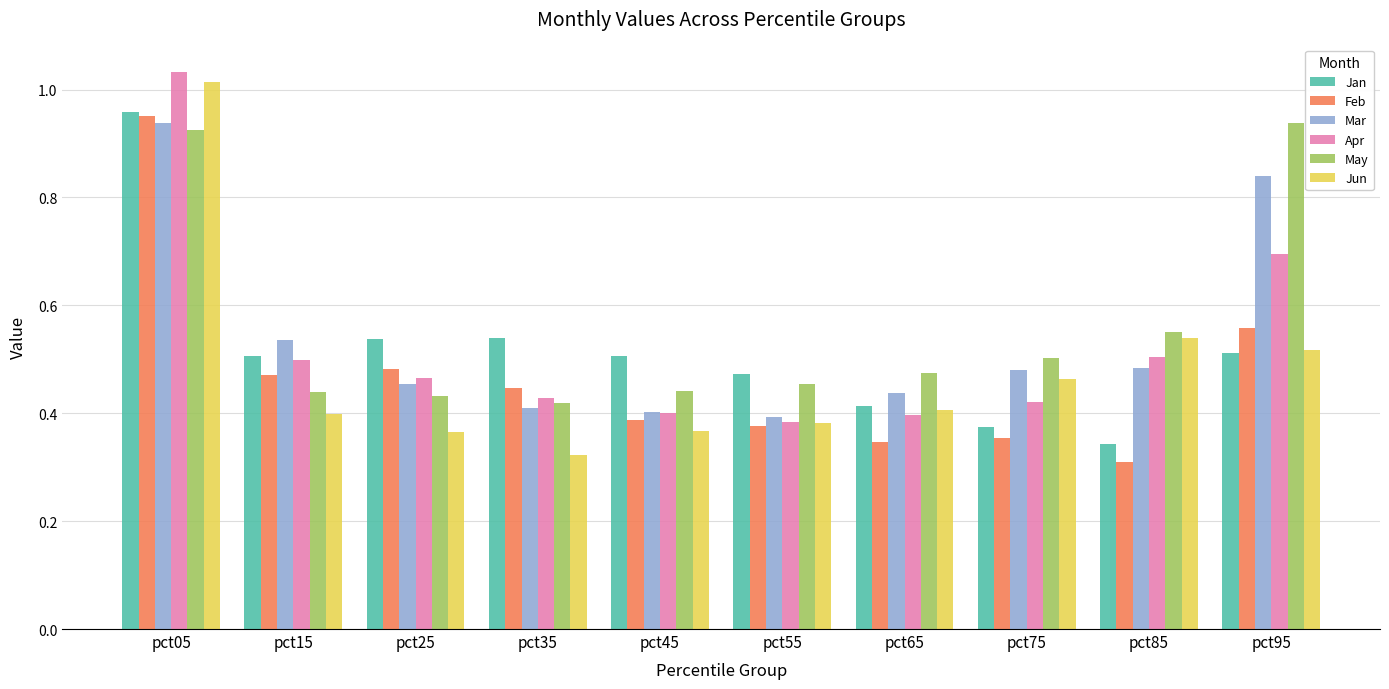

What is the sum of the Mar values at pct75 and pct95?

1.3